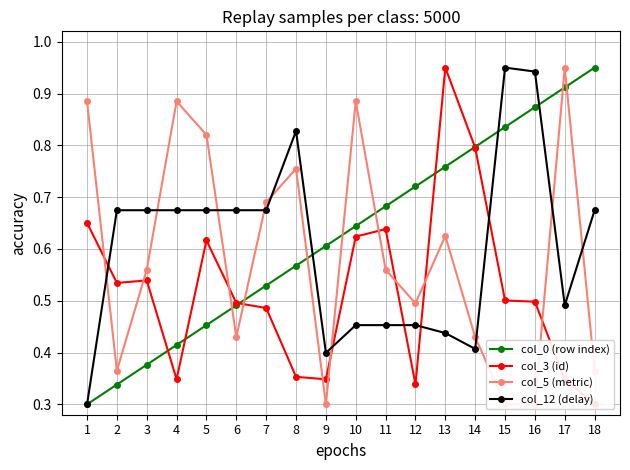

True or false: col_0 (row index) has more than 2 points higher than both neighbors.

False